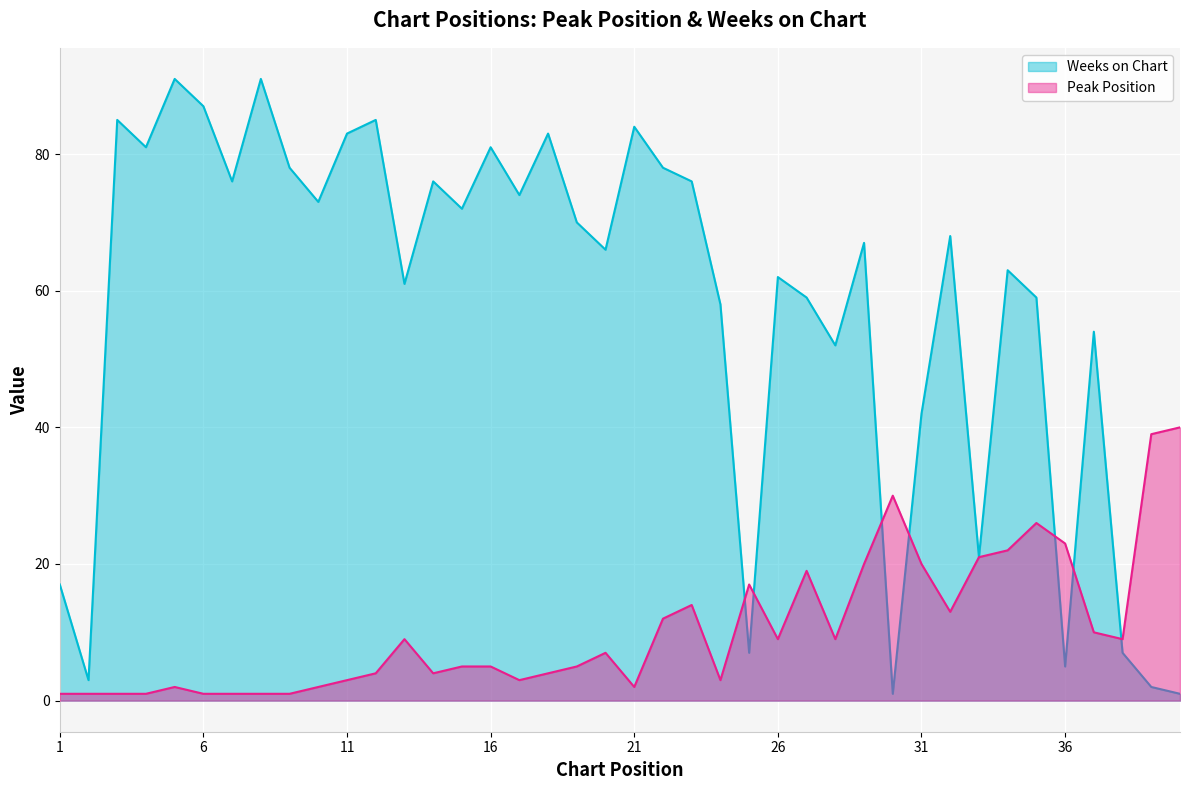

The value of Peak Position at 20 is 10. True or false?

False